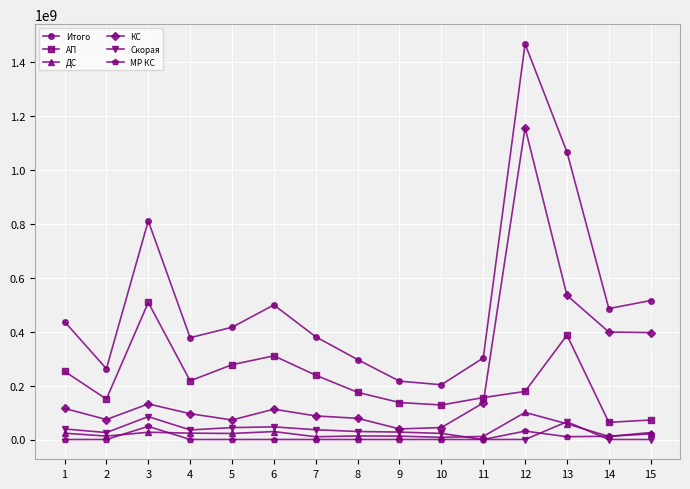

True or false: Итого has more than 0 interior local peaks.

True